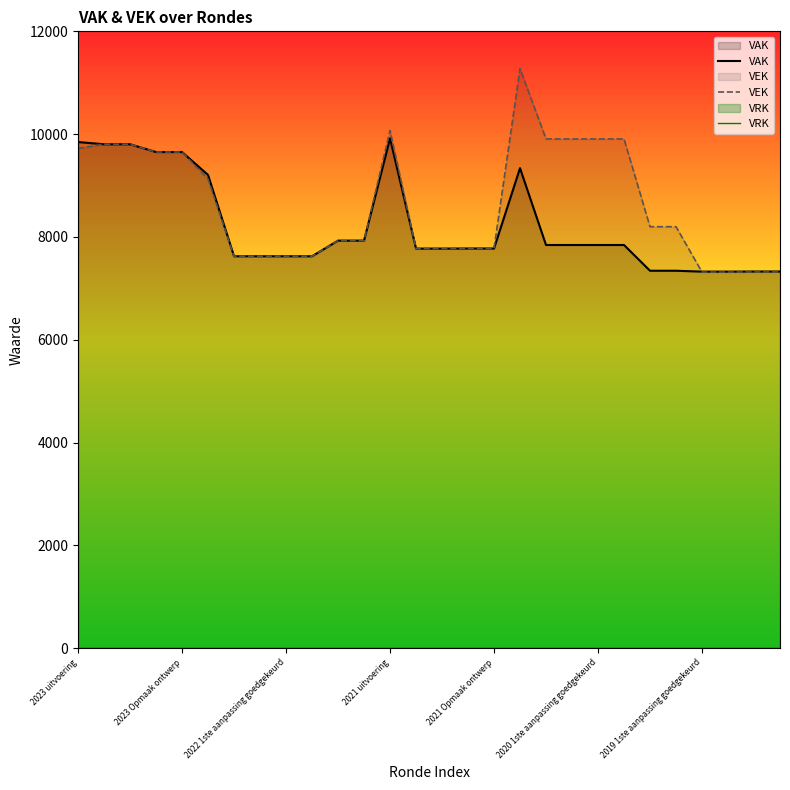

What is the highest value of the VAK series?

9917